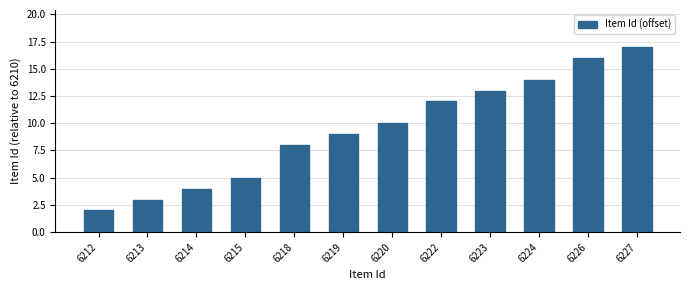

How many values are below 10?

6